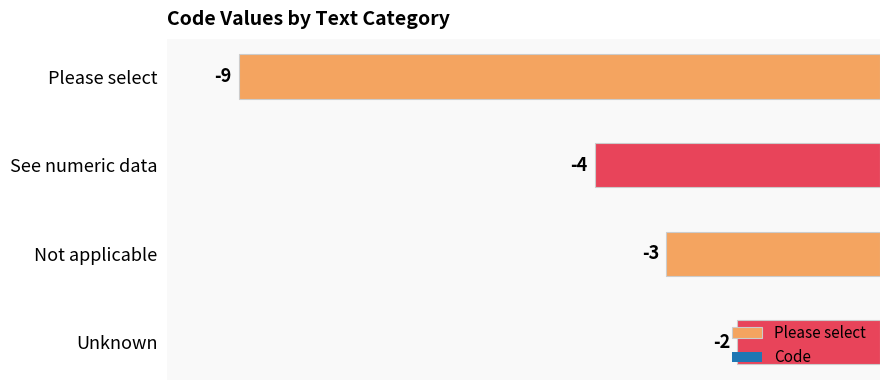

What is the label of the 2nd bar from the right?

Not applicable